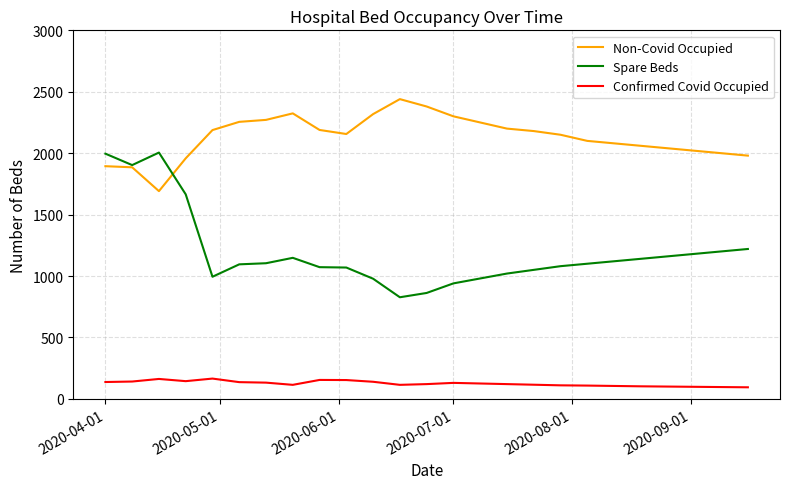

What is the maximum value for Non-Covid Occupied?

2440